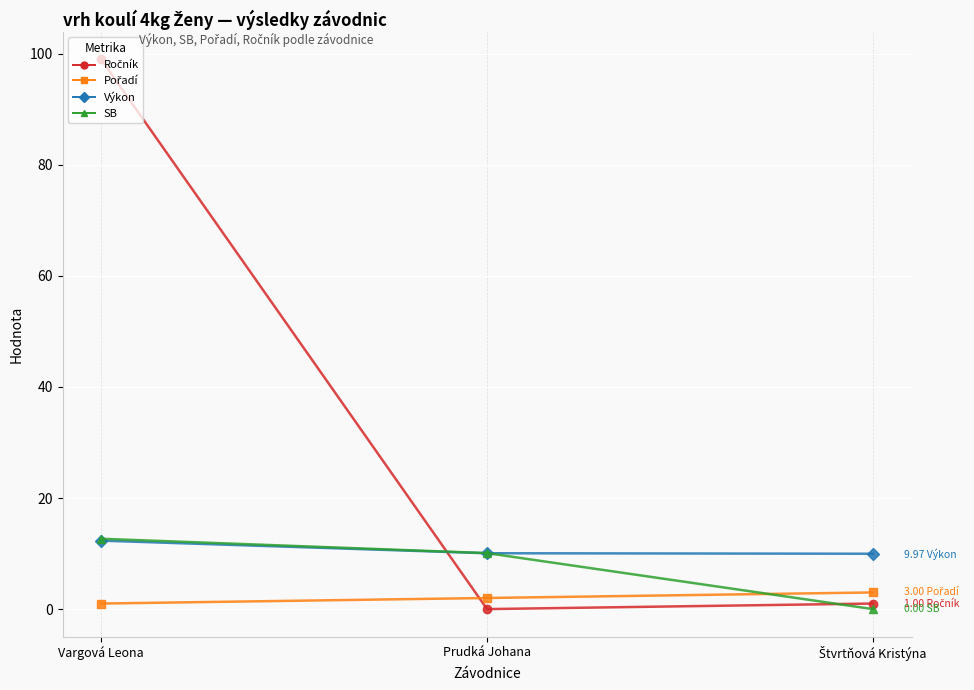

At which category is the sum across all series the highest?

Vargová Leona